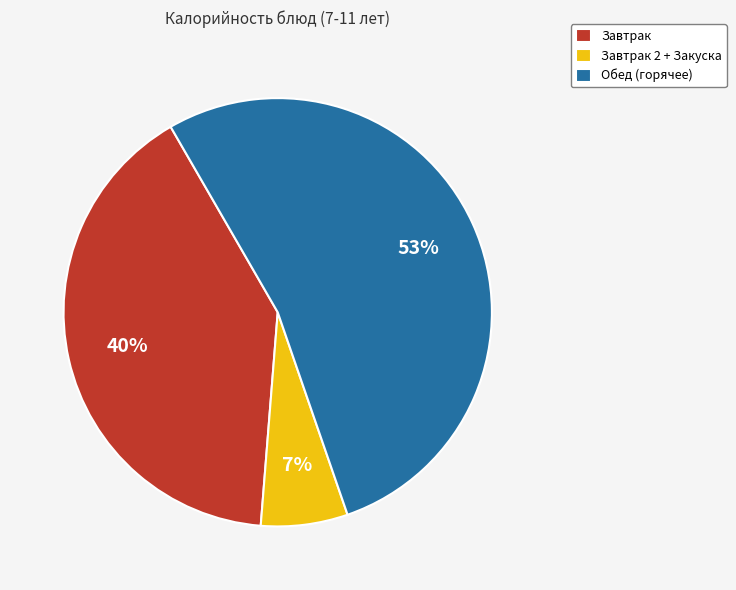

Count the number of slices in the pie.

3